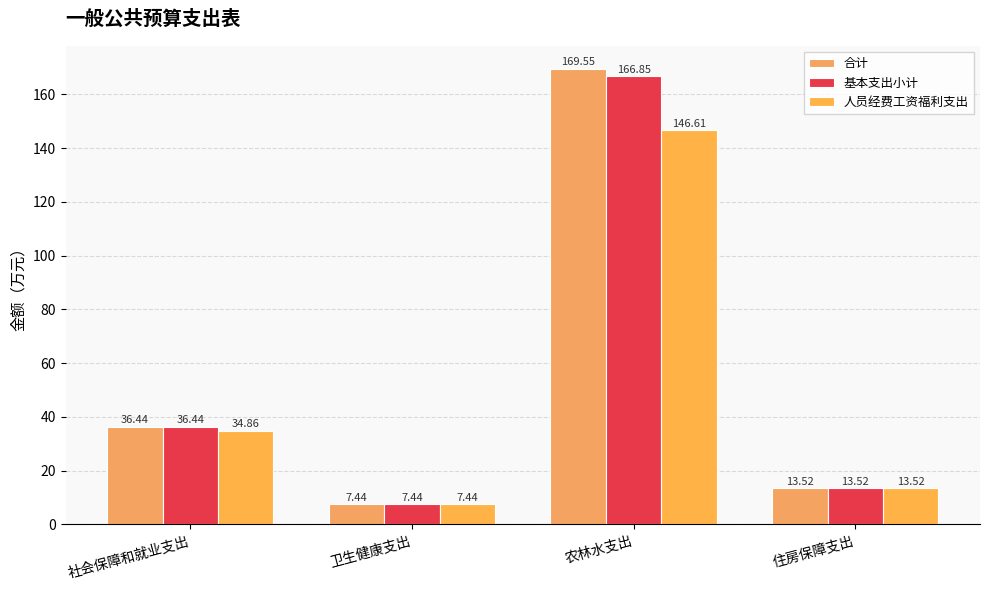

Where is 合计 nearest to the value 88?

社会保障和就业支出